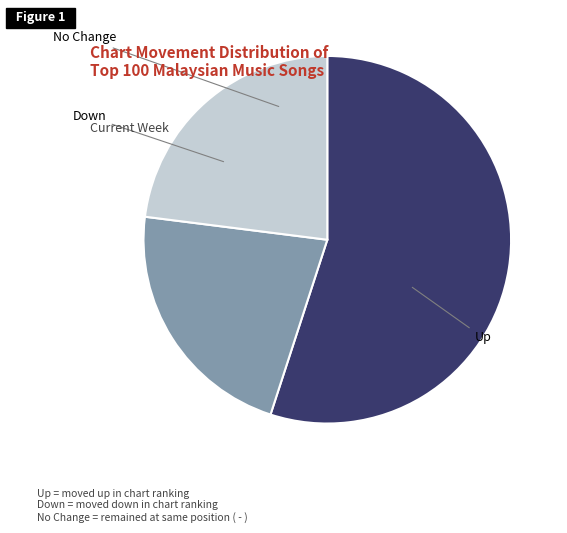

Does any single category account for the majority?

Yes